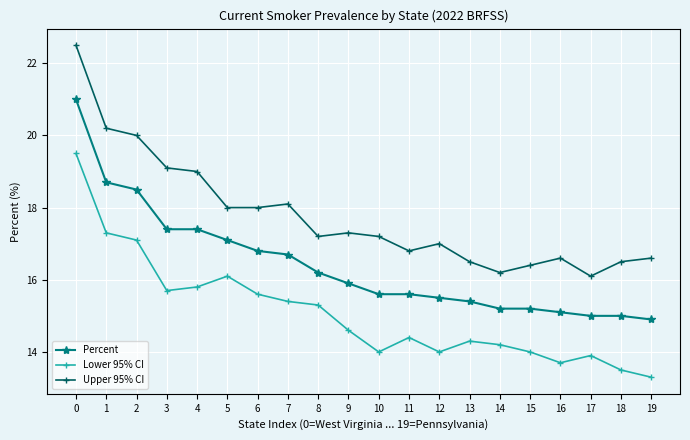

True or false: Upper 95% CI has a value of 22.5 at 0.

True